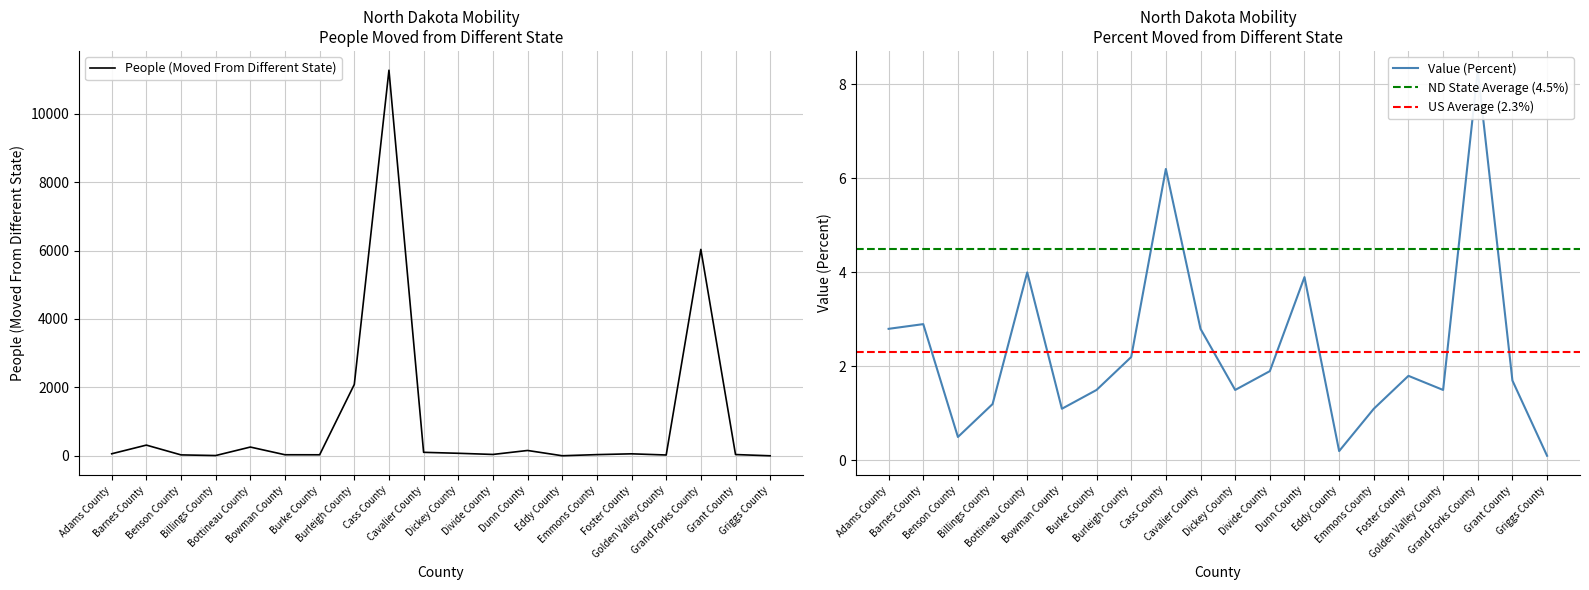

What is the label of the 11th point from the left?

Dickey County